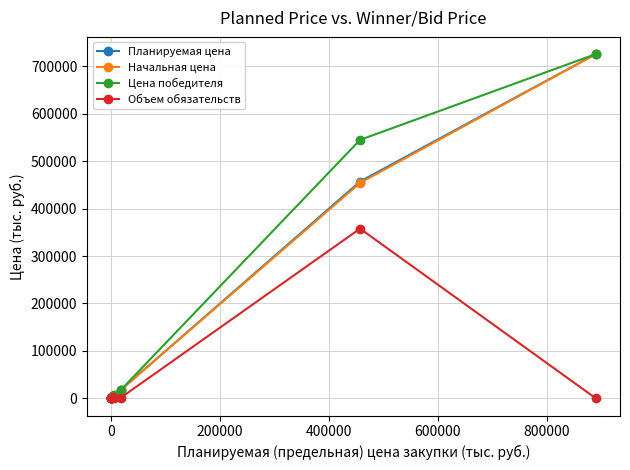

What is the maximum value shown in the chart?

725764.9